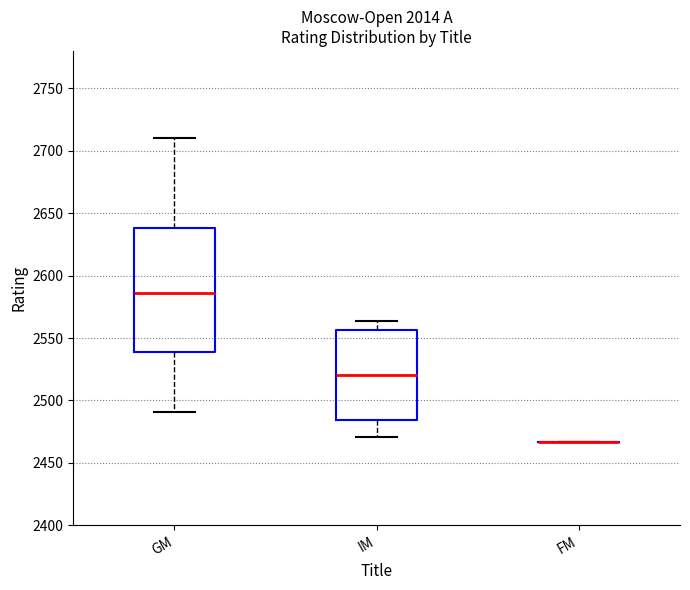

Which box is the tallest, from its lower edge to its upper edge?

GM